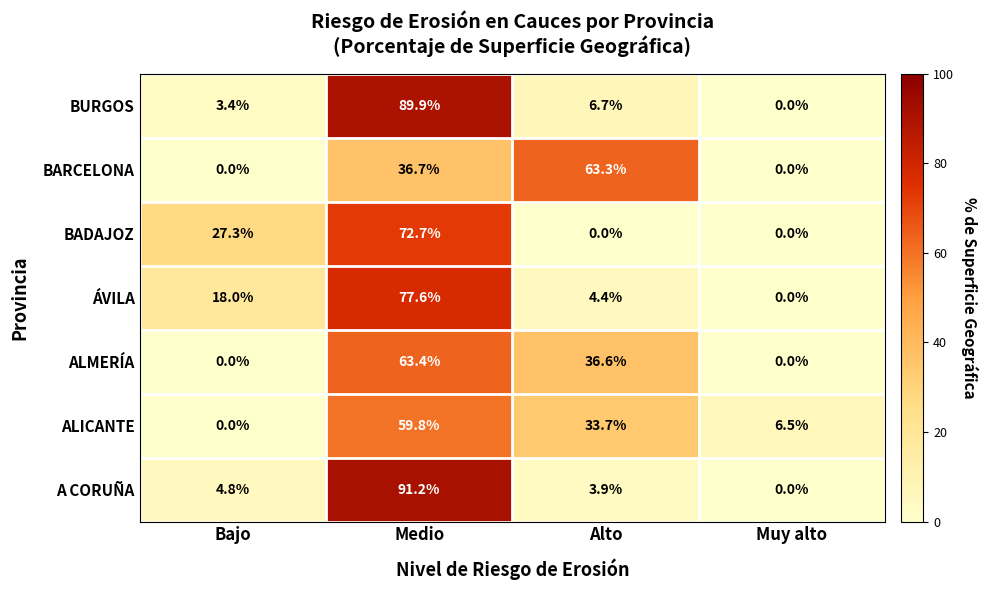

Reading right to left, list all the values displayed in this chart.

BURGOS: Muy alto=0.0	Alto=6.7	Medio=89.9	Bajo=3.4
BARCELONA: Muy alto=0.0	Alto=63.3	Medio=36.7	Bajo=0.0
BADAJOZ: Muy alto=0.0	Alto=0.0	Medio=72.7	Bajo=27.3
ÁVILA: Muy alto=0.0	Alto=4.4	Medio=77.6	Bajo=18.0
ALMERÍA: Muy alto=0.0	Alto=36.6	Medio=63.4	Bajo=0.0
ALICANTE: Muy alto=6.5	Alto=33.7	Medio=59.8	Bajo=0.0
A CORUÑA: Muy alto=0.0	Alto=3.9	Medio=91.2	Bajo=4.8